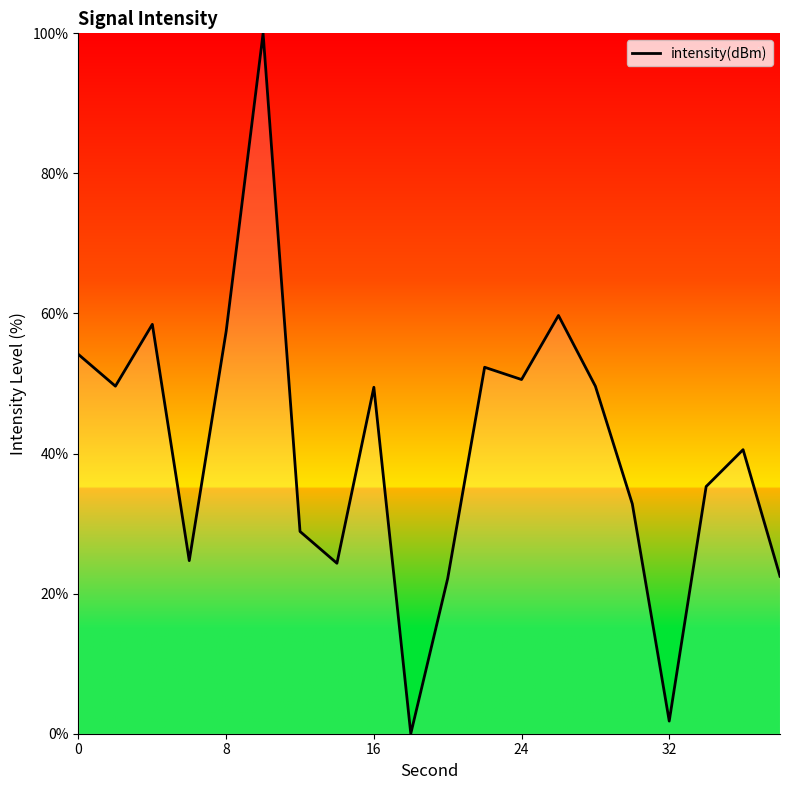

What is the difference between the maximum and minimum values?

100.0